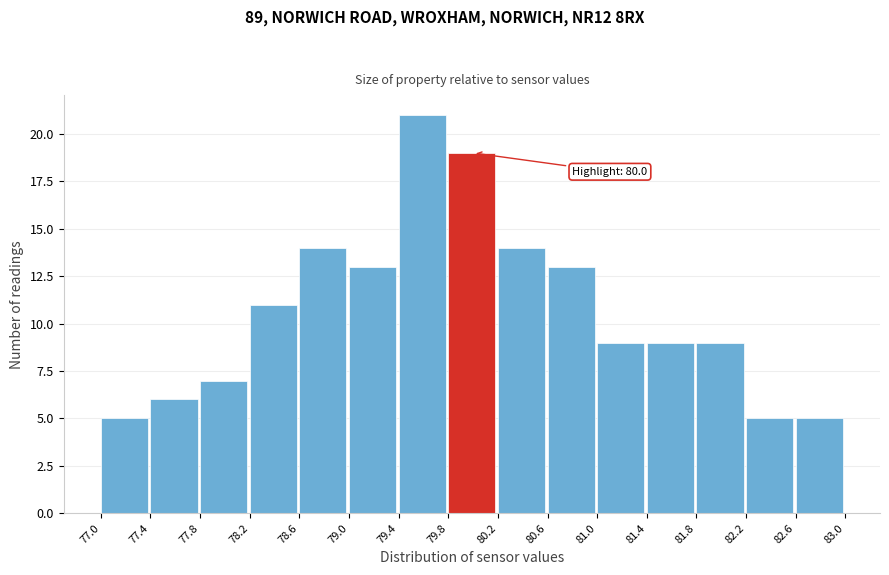

Over which range of the x-axis is the bar tallest?

79.4 to 79.8